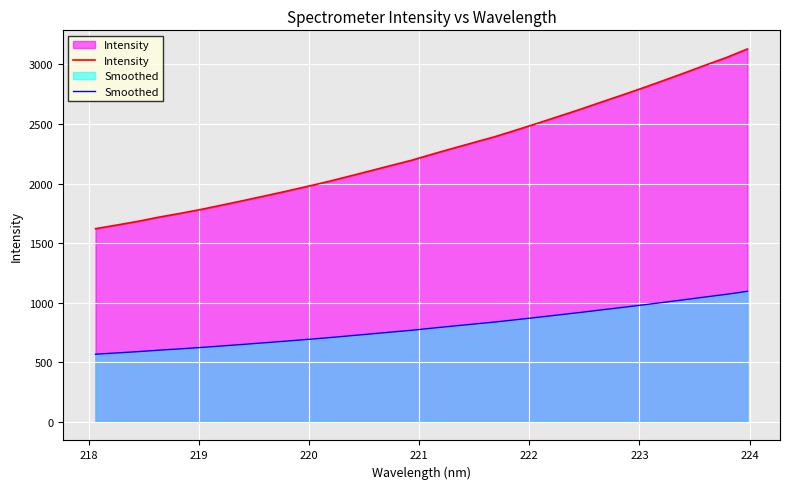

List the series in order of their peak value, highest first.

Intensity, Smoothed